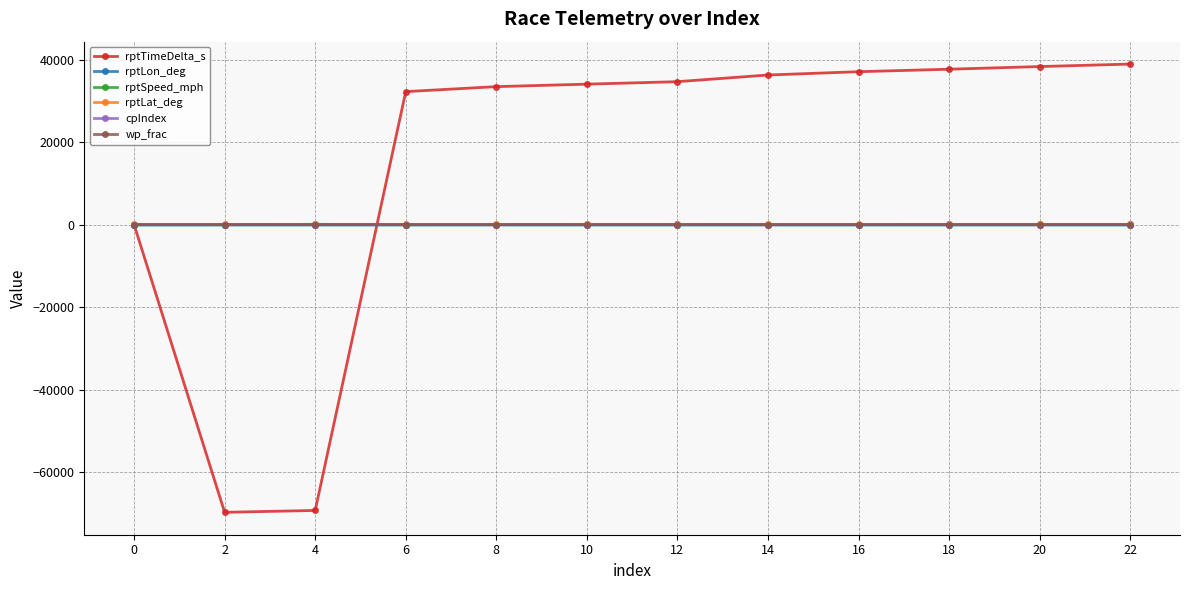

After their last crossing, which series has the higher values: rptLat_deg or rptTimeDelta_s?

rptTimeDelta_s